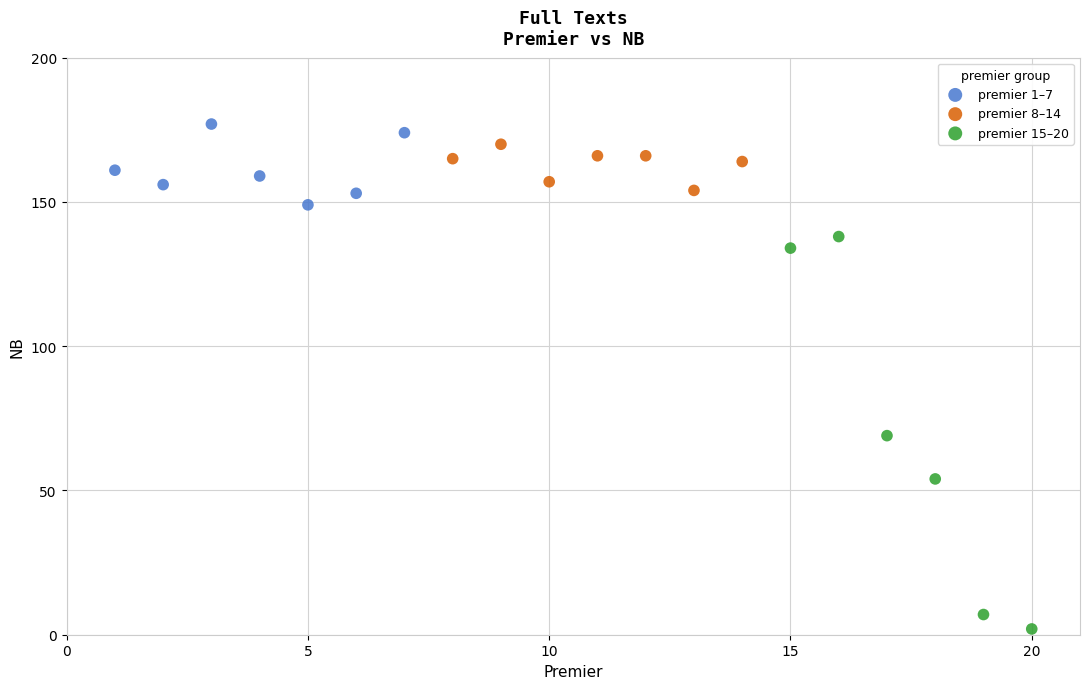

Which series contains the lowest Y value?

premier 15–20